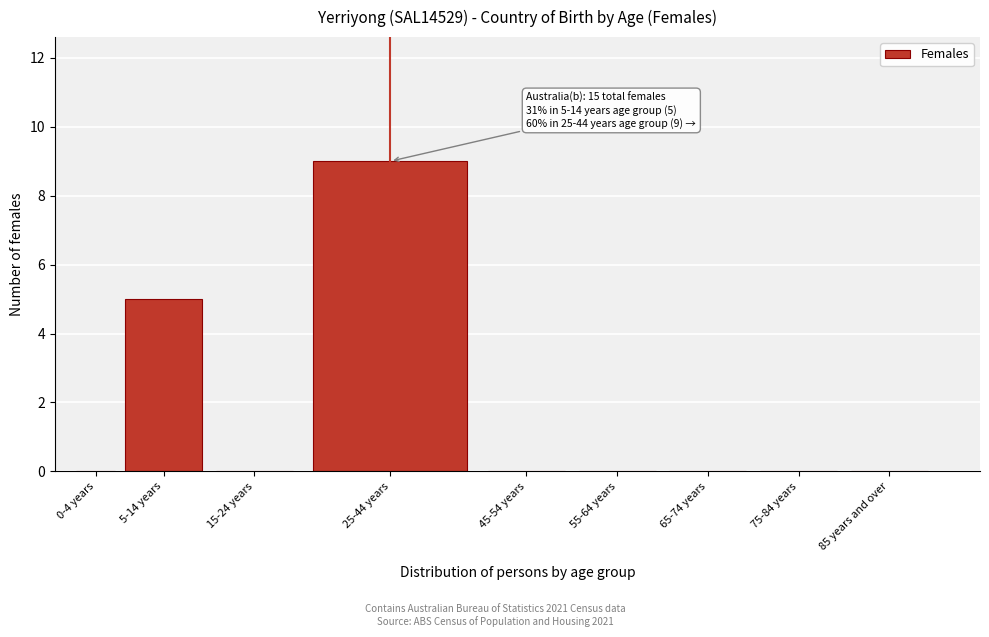

Reading left to right, extract all data points from this chart.

0-4 years=0	5-14 years=5	15-24 years=0	25-44 years=9	45-54 years=0	55-64 years=0	65-74 years=0	75-84 years=0	85 years and over=0